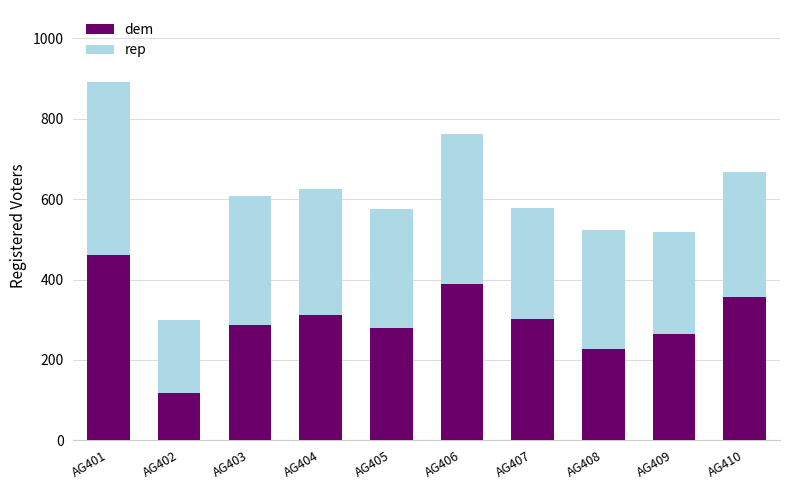

Reading left to right, list the values for the dem series.

462	117	288	313	279	388	301	228	265	357